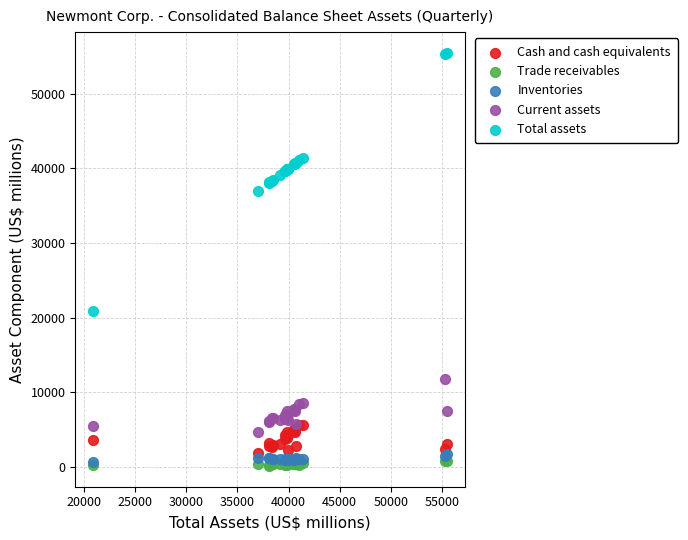

Which series has the largest Y range (max minus min)?

Total assets